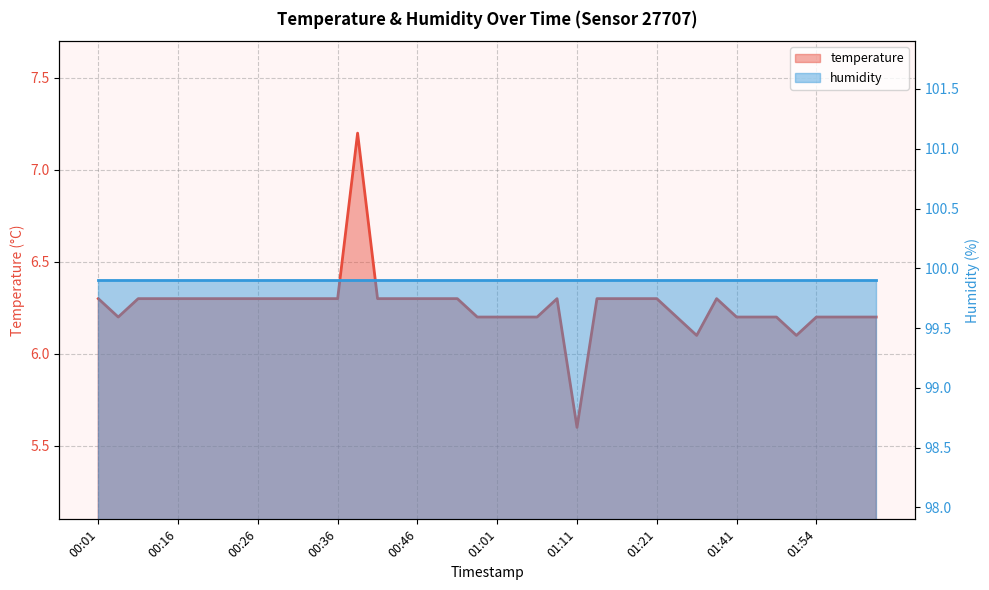

At which label is the value closest to 6?

01:36